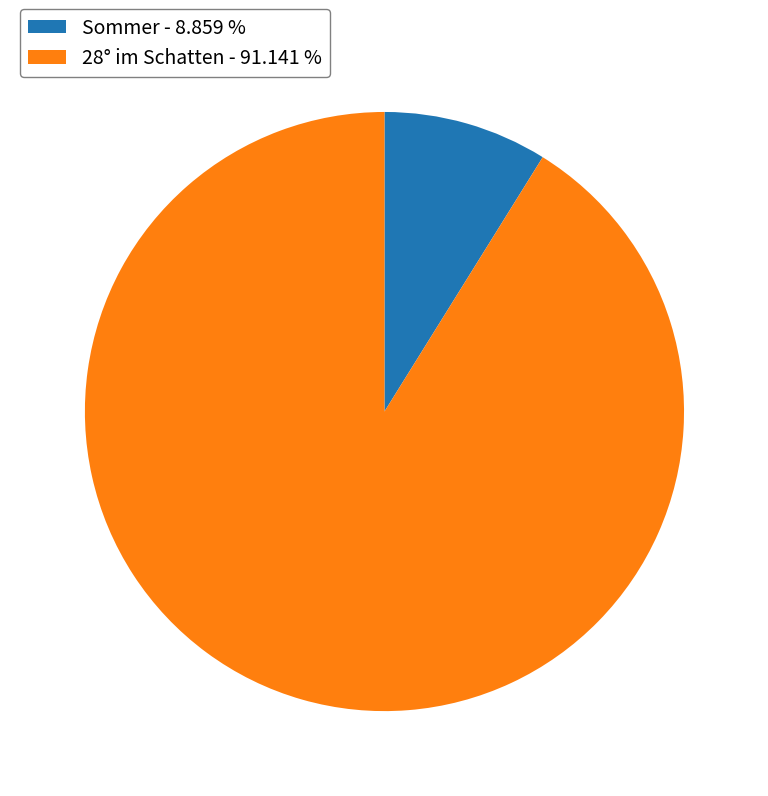

Count the number of slices in the pie.

2